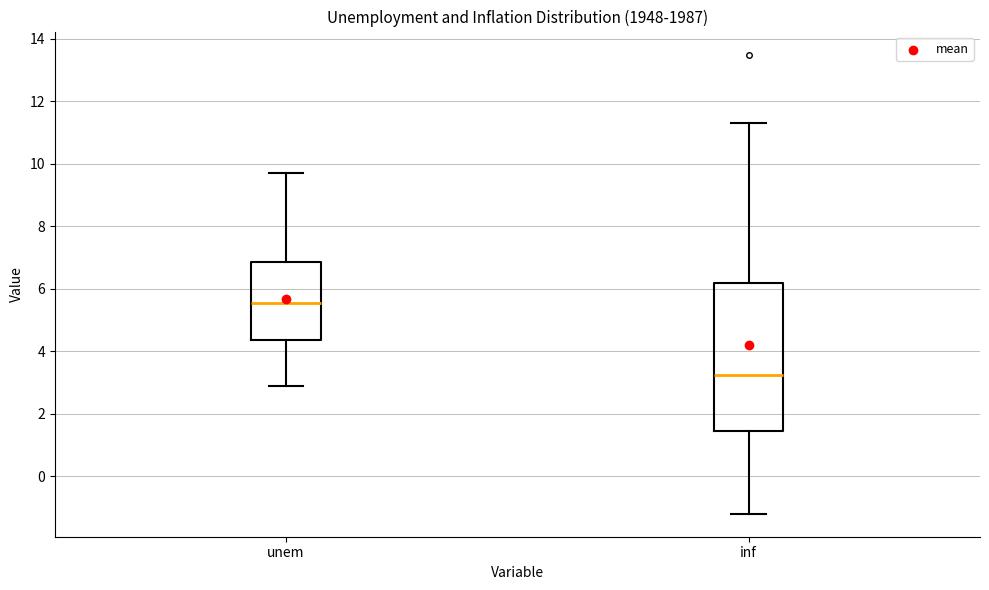

Comparing the boxes themselves (not the whiskers), which one is the tallest?

inf